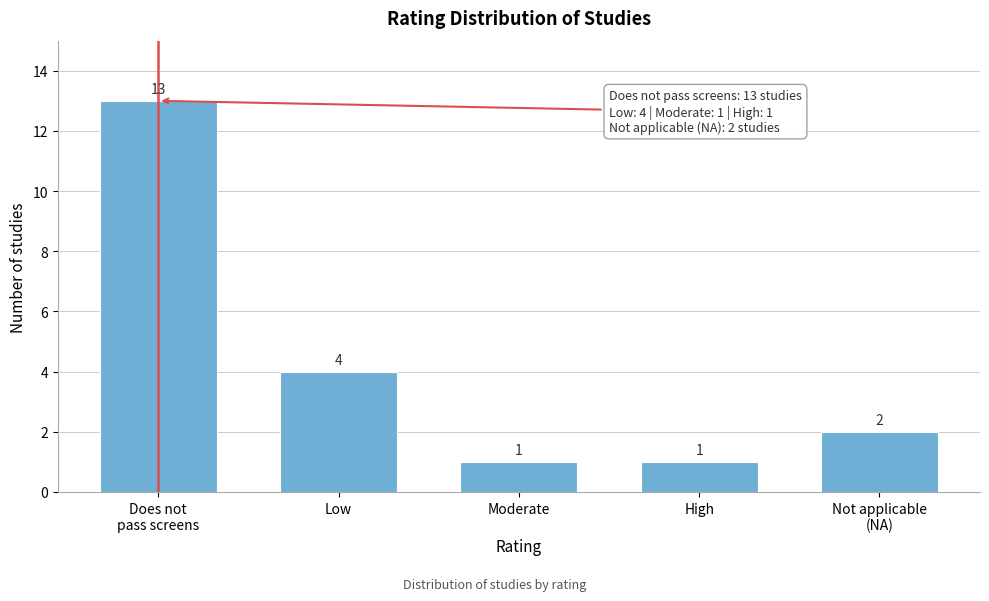

Reading right to left, what are all the values shown in this chart?

2	1	1	4	13